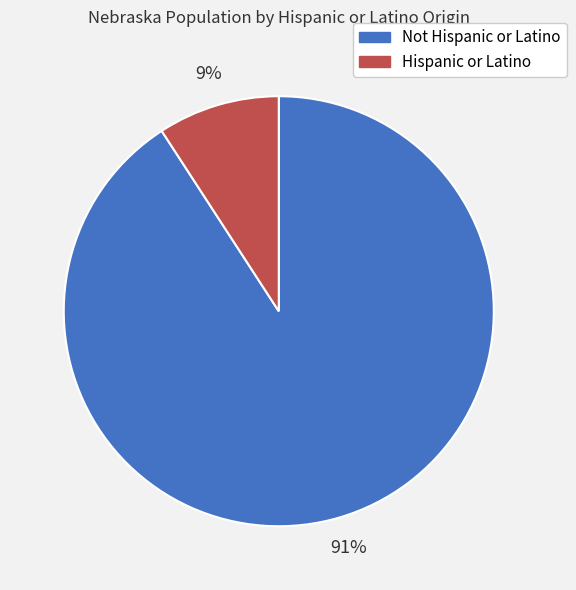

Which category has the biggest portion of the pie?

Not Hispanic or Latino